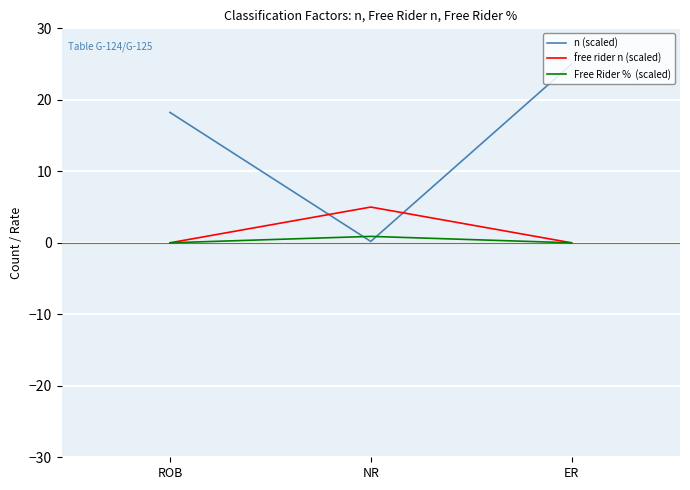

Is this an area chart (filled region under the line)?

No